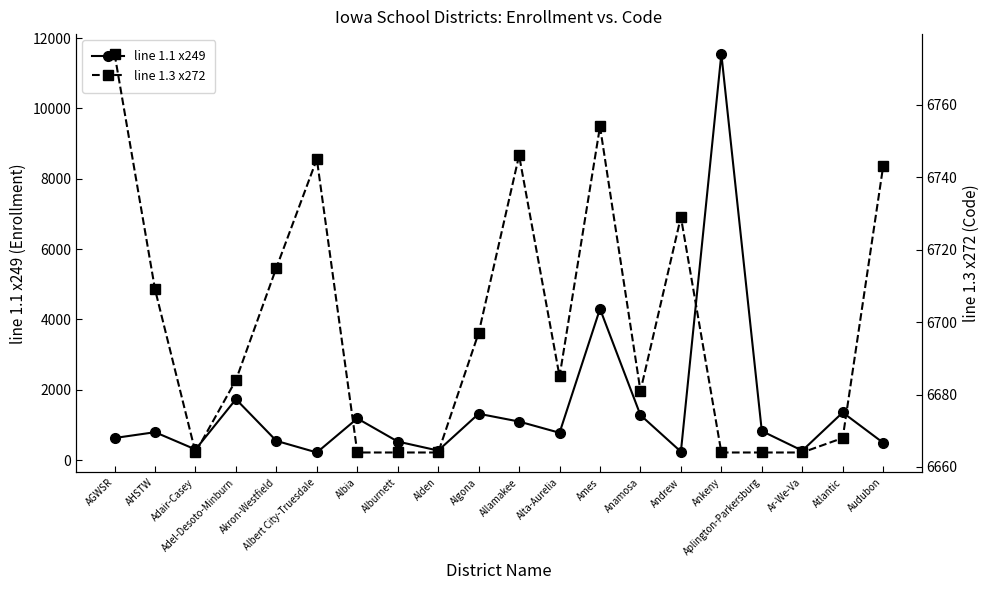

Rank the categories by line 1.1 x249 value from lowest to highest.

Albert City-Truesdale, Andrew, Ar-We-Va, Alden, Adair-Casey, Audubon, Alburnett, Akron-Westfield, AGWSR, Alta-Aurelia, AHSTW, Aplington-Parkersburg, Allamakee, Albia, Anamosa, Algona, Atlantic, Adel-Desoto-Minburn, Ames, Ankeny